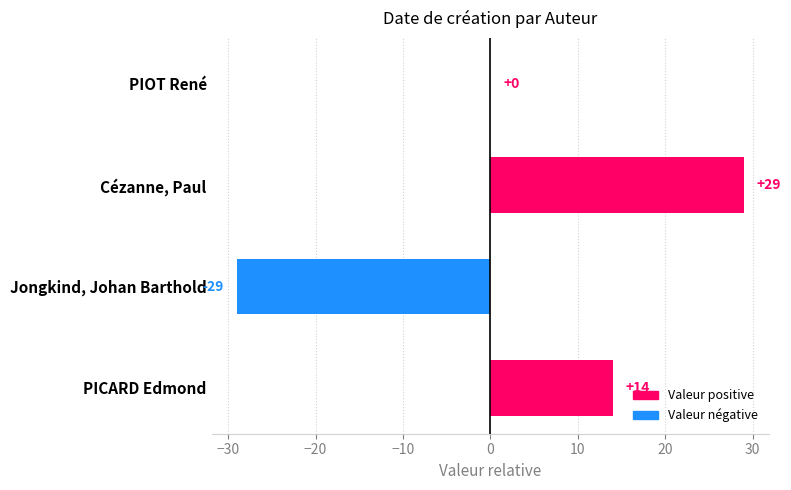

The chart shows a value of -31 at PIOT René. True or false?

False